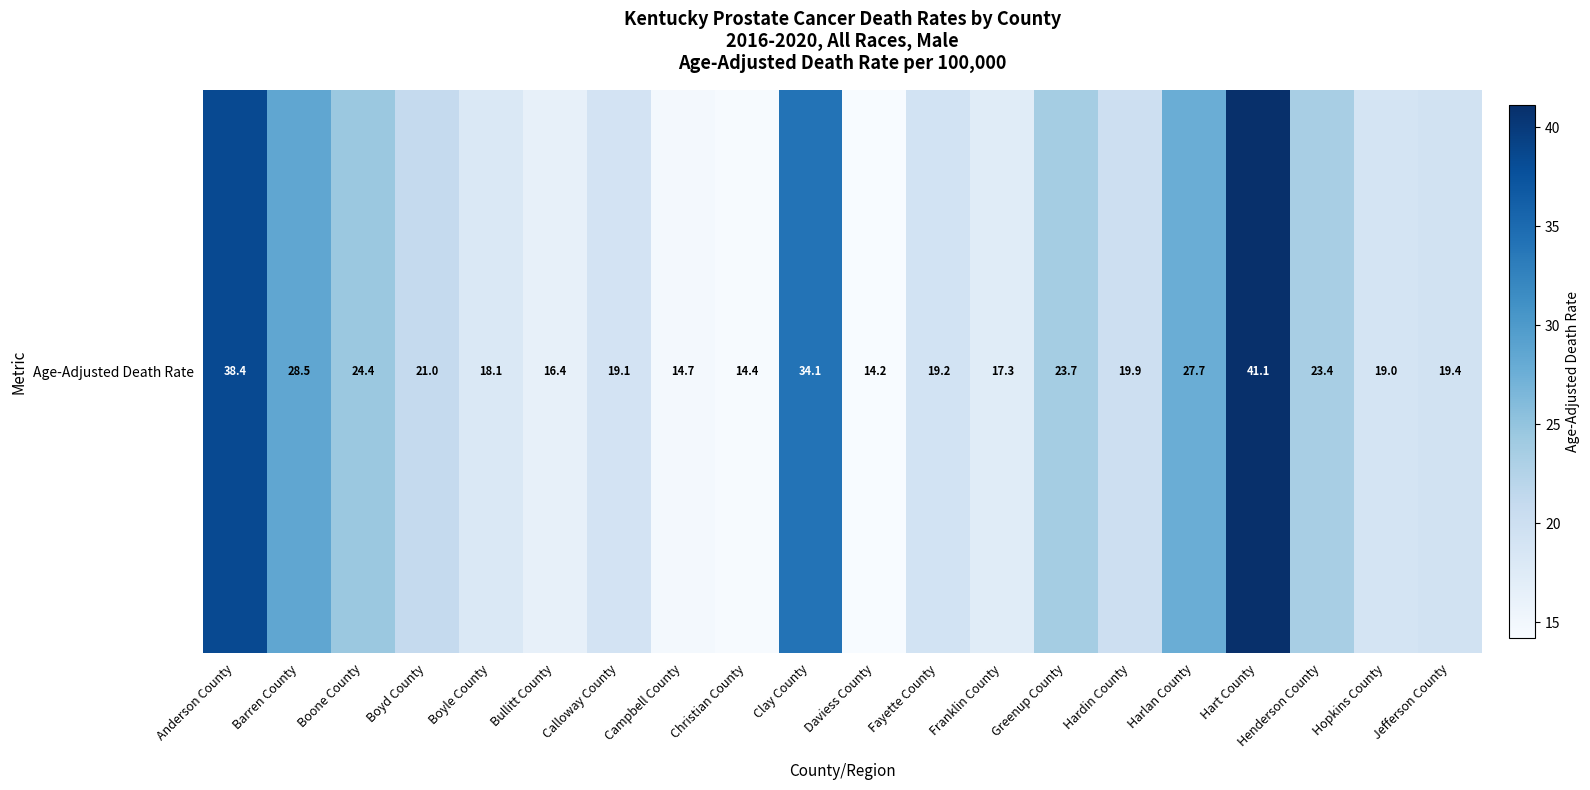

How many data points are above 19?

13